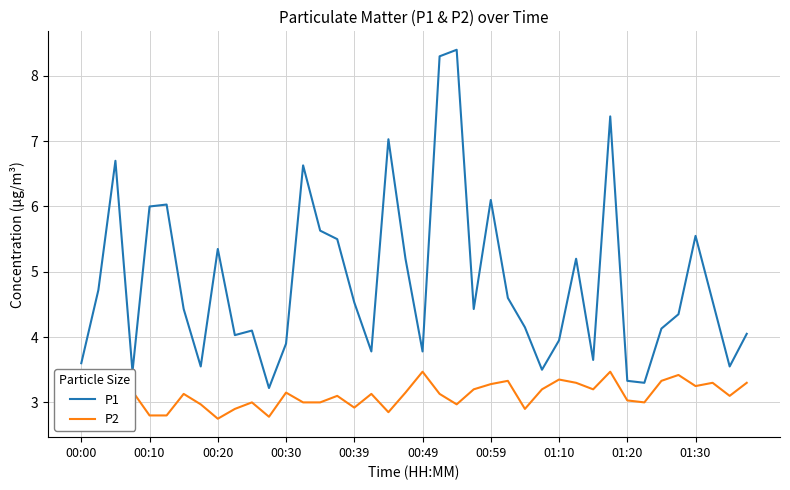

What is the difference between the maximum and minimum values in the P2 series?

0.7